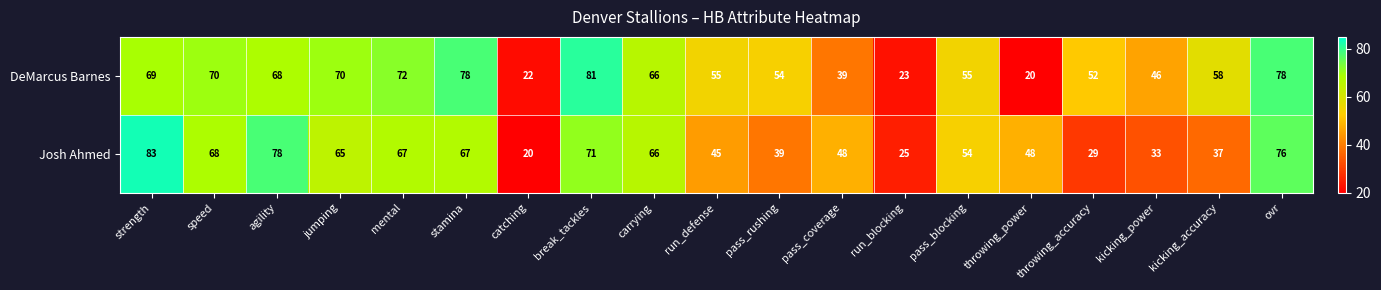

The value of DeMarcus Barnes at throwing_accuracy is 52. True or false?

True